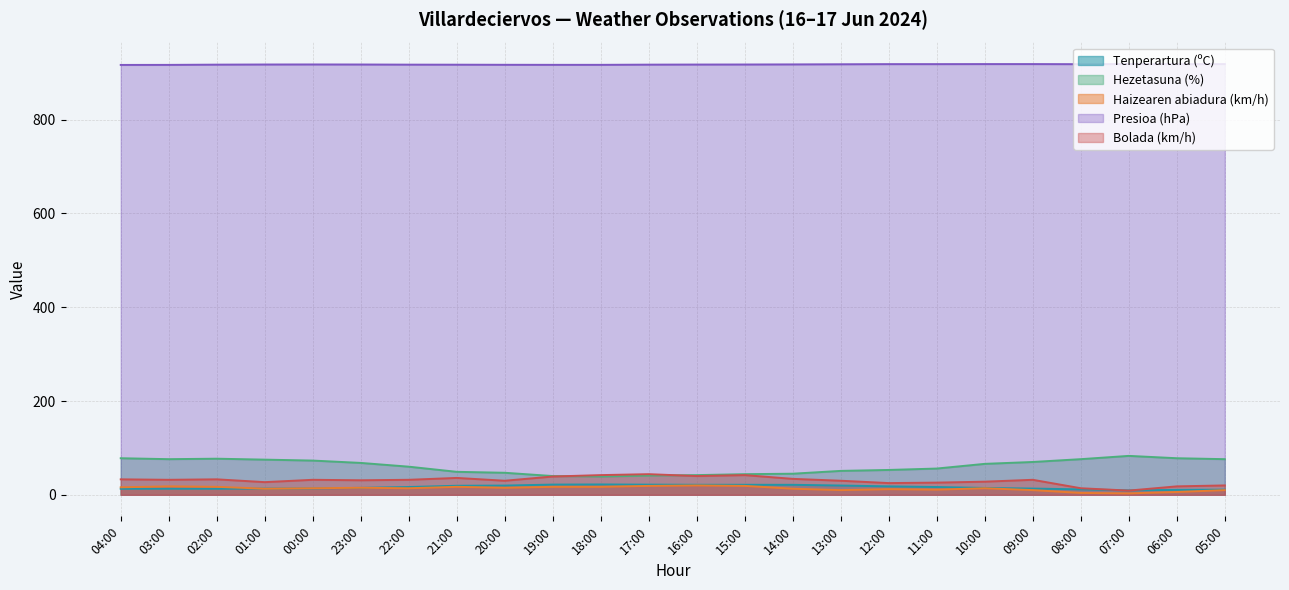

The value of Hezetasuna (%) at 09:00 is 70.0. True or false?

True